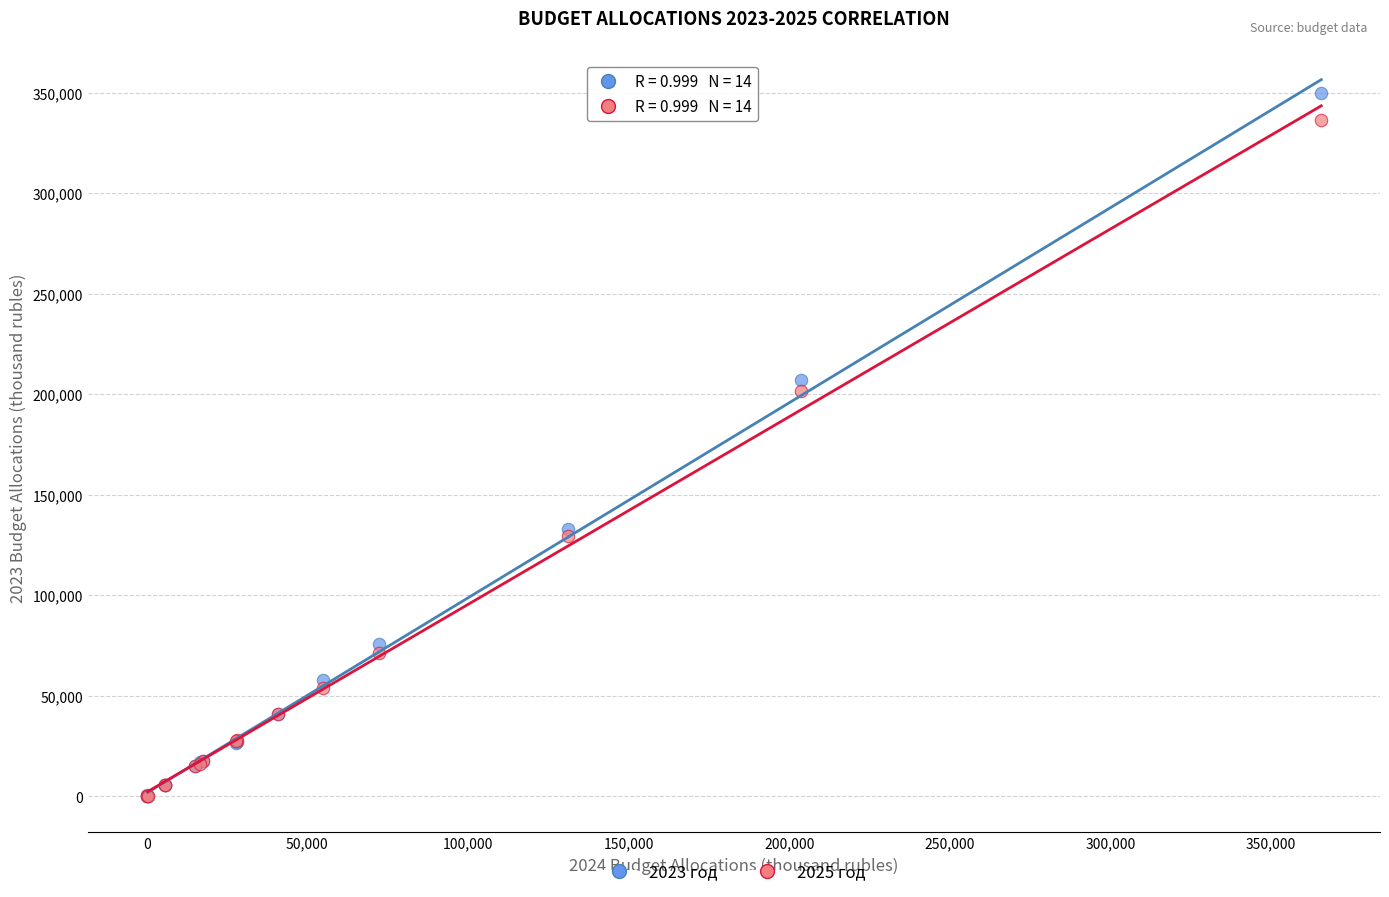

What are all the series names shown in the legend?

2023 год, 2025 год